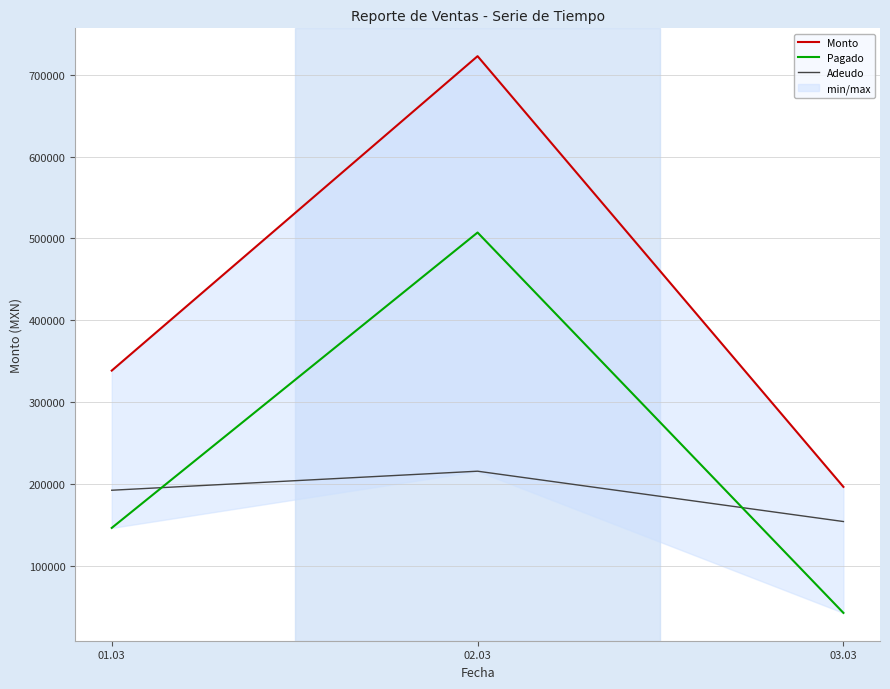

Which series has the largest range (max minus min)?

Monto